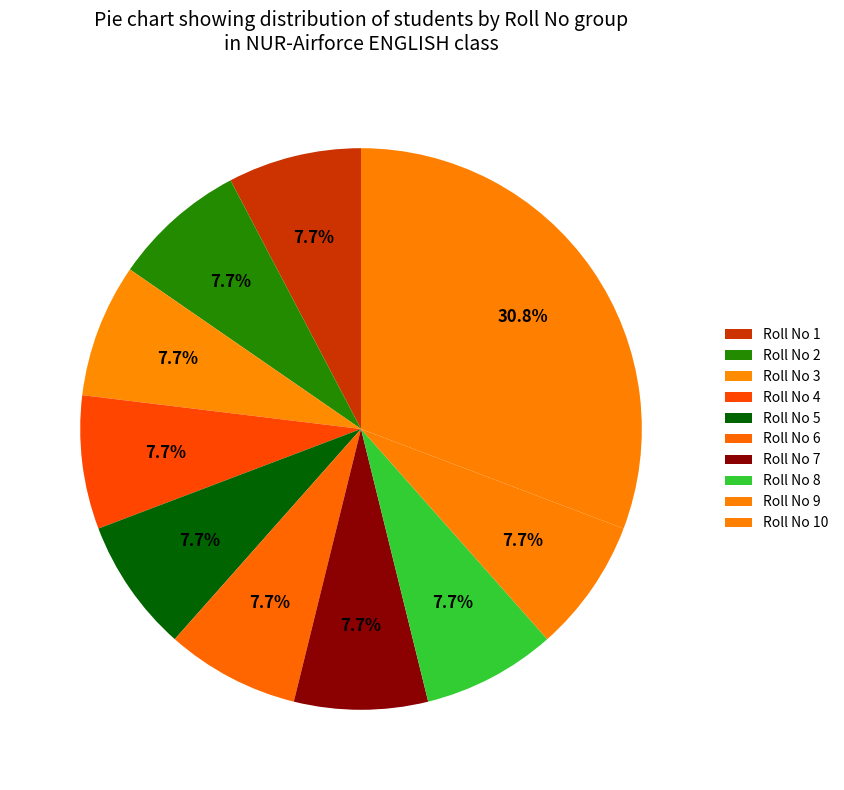

Do Roll No 1 and Roll No 7 together represent more than half of the pie?

No